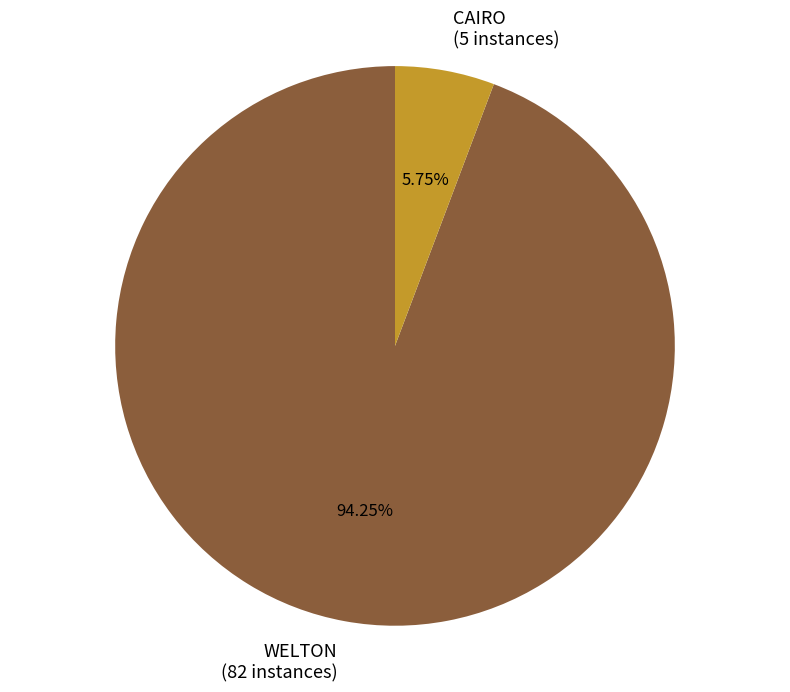

Between CAIRO and WELTON, which is larger?

WELTON